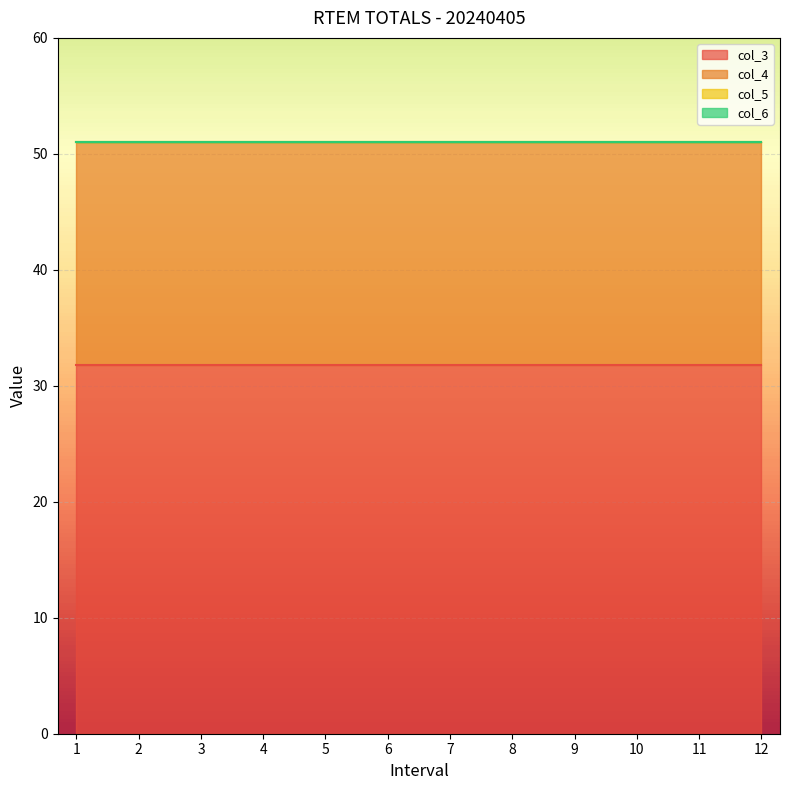

How many lines are shown in the chart?

4